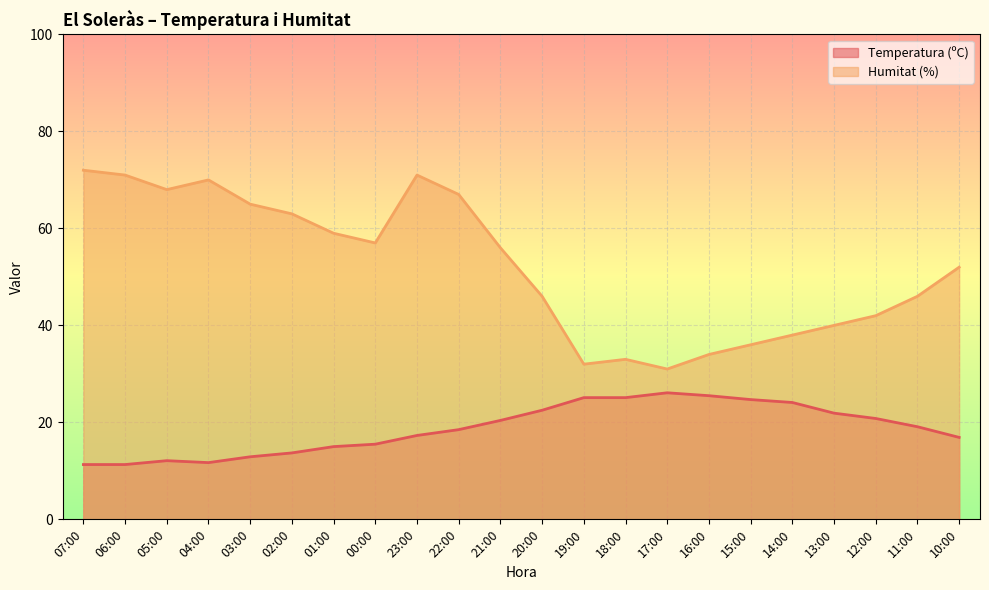

At which category is the sum across all series the highest?

23:00